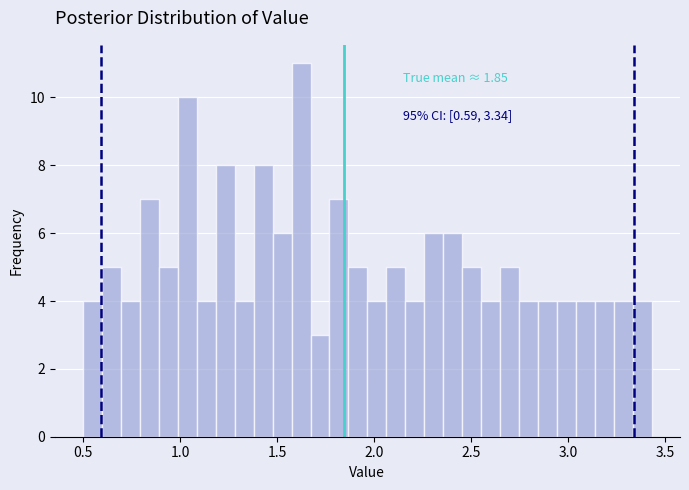

Around what value on the x-axis is the tallest bar? Give the approximate position of its centre, as read against the axis.

1.60